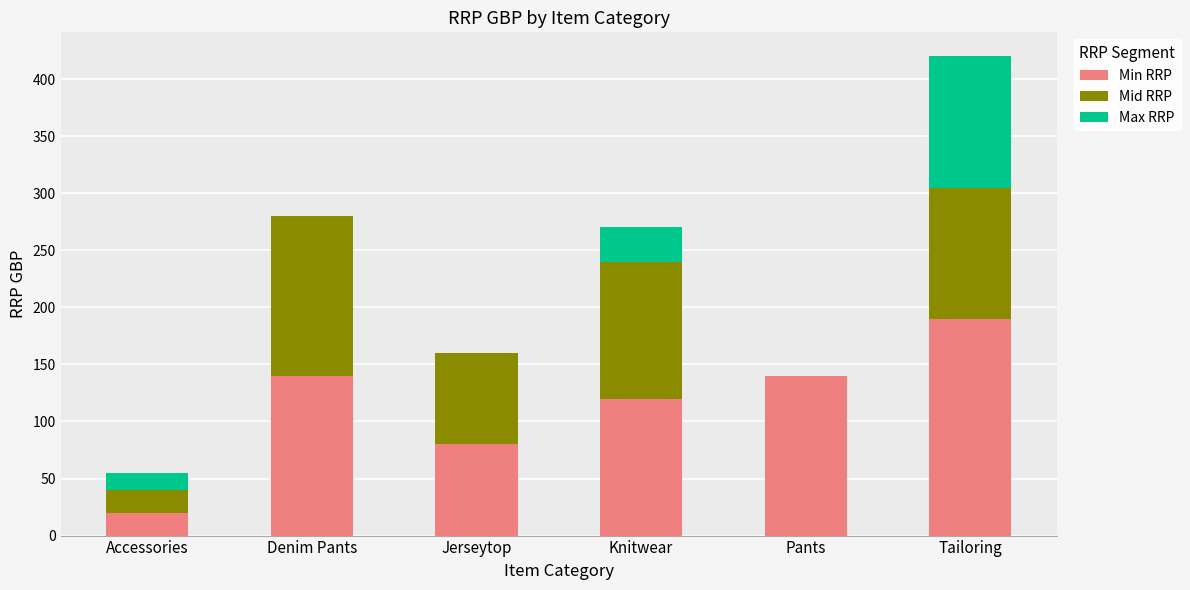

At which label is Min RRP closest to 105?

Knitwear